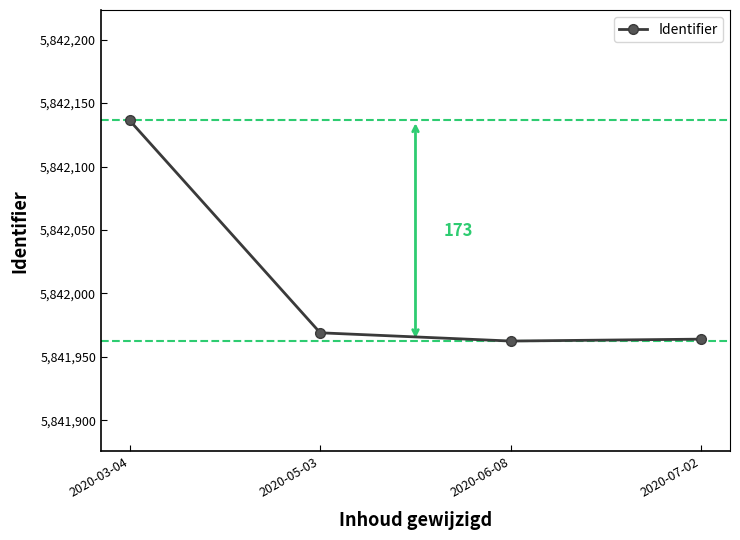

Where is the data nearest to the value 5842049?

2020-05-03